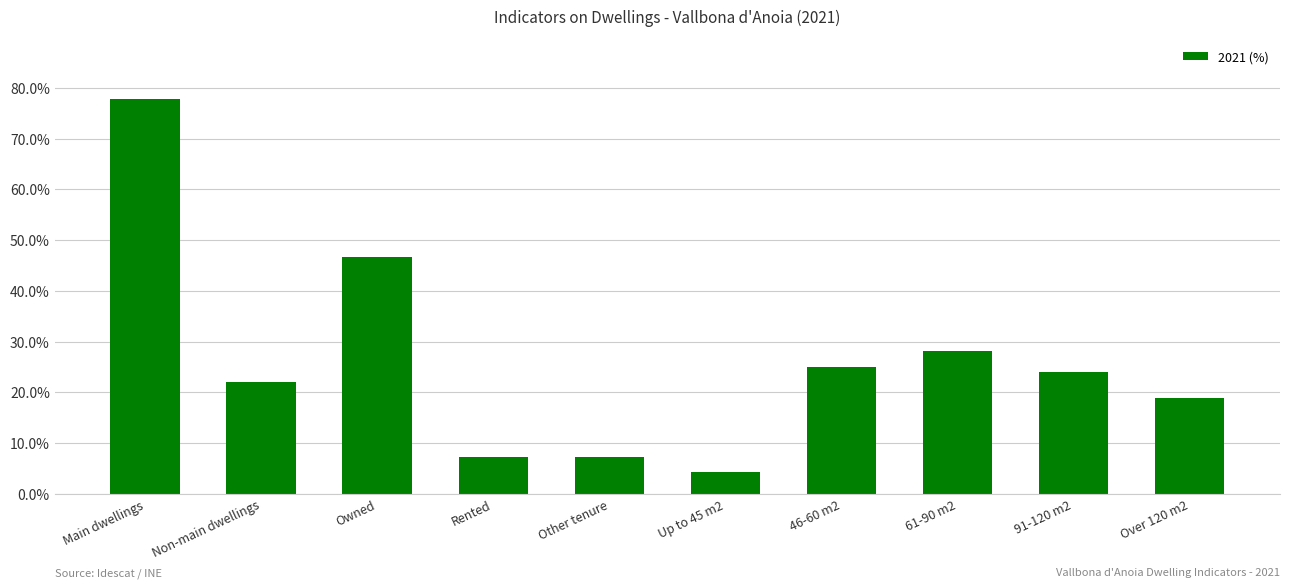

What is the ratio of the value at 46-60 m2 to the value at Other tenure?

3.5